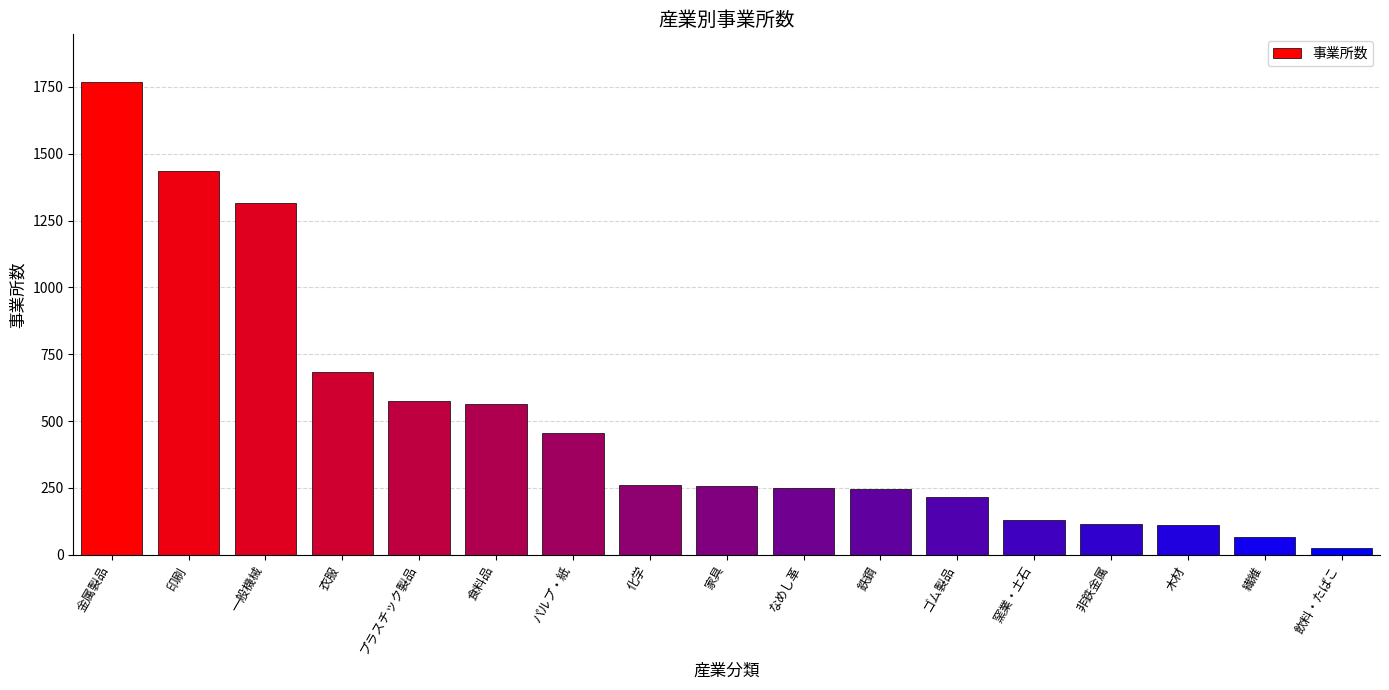

Where is the data nearest to the value 898?

衣服